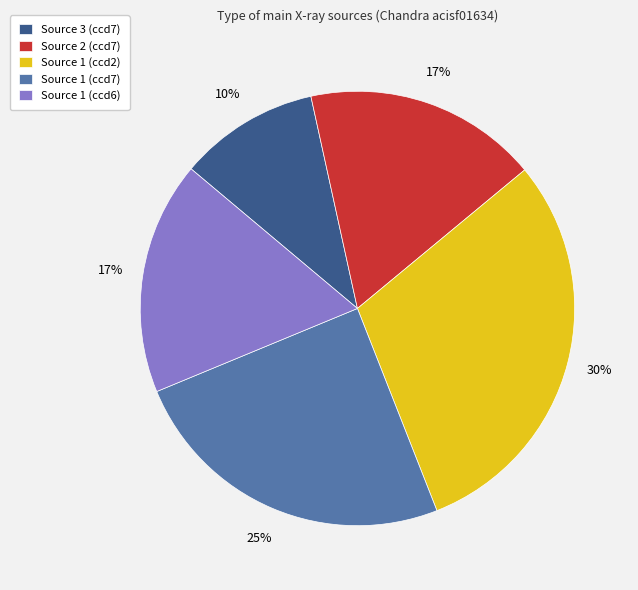

To the nearest percent, what is the average slice percentage?

20%